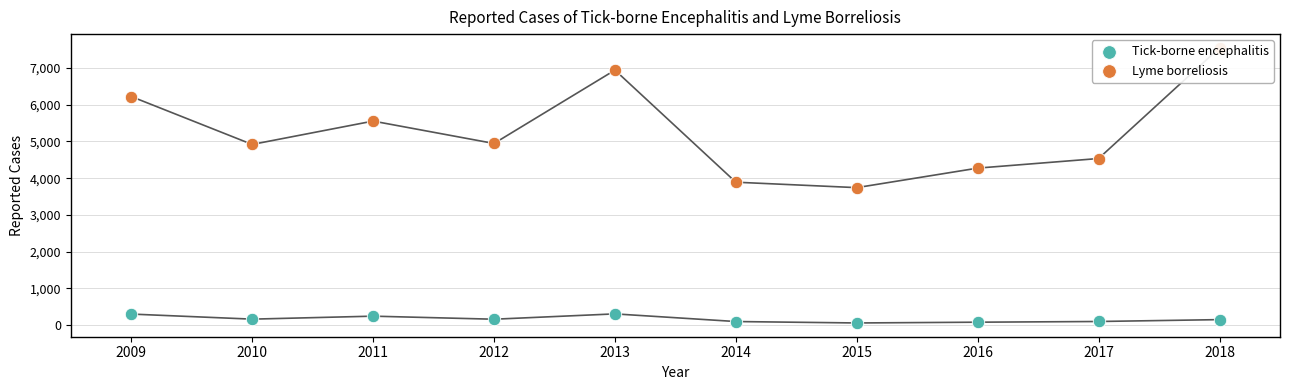

What is the total value across all series at 2009?

6524